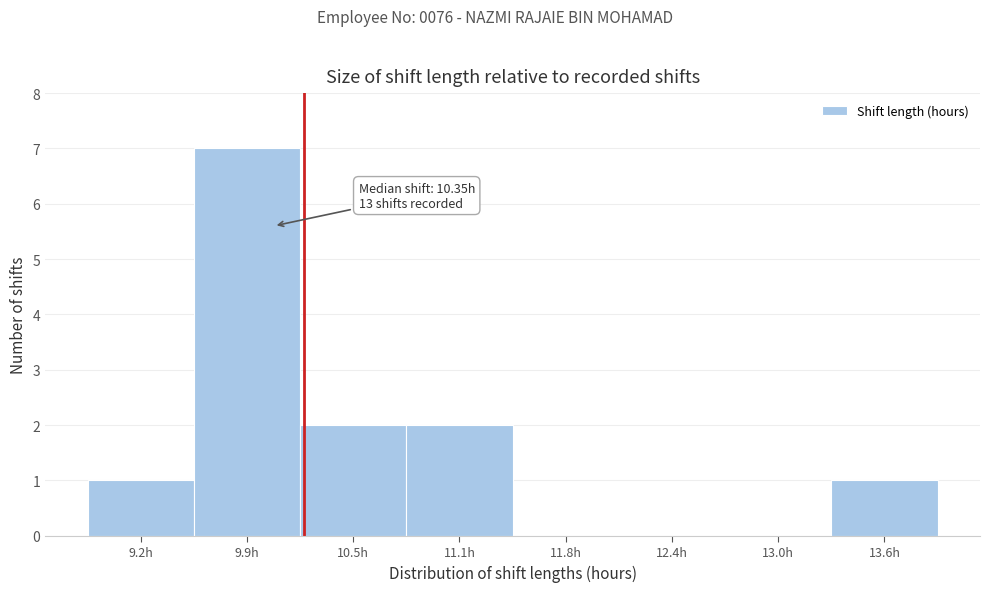

Reading right to left, transcribe all the data shown in this chart.

13.6h=1	13.0h=0	12.4h=0	11.8h=0	11.1h=2	10.5h=2	9.9h=7	9.2h=1